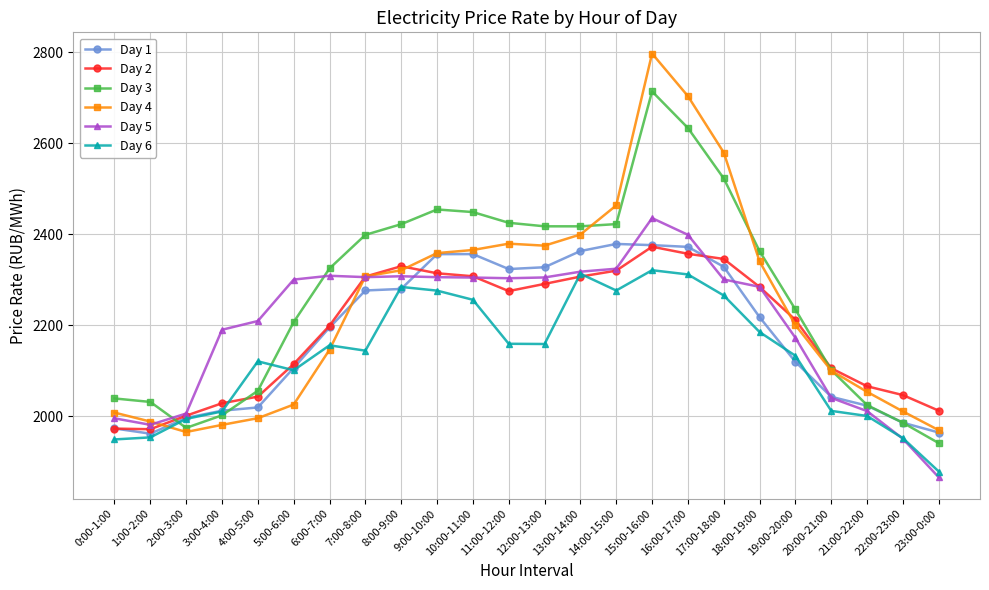

What are all the series names shown in the legend?

Day 1, Day 2, Day 3, Day 4, Day 5, Day 6